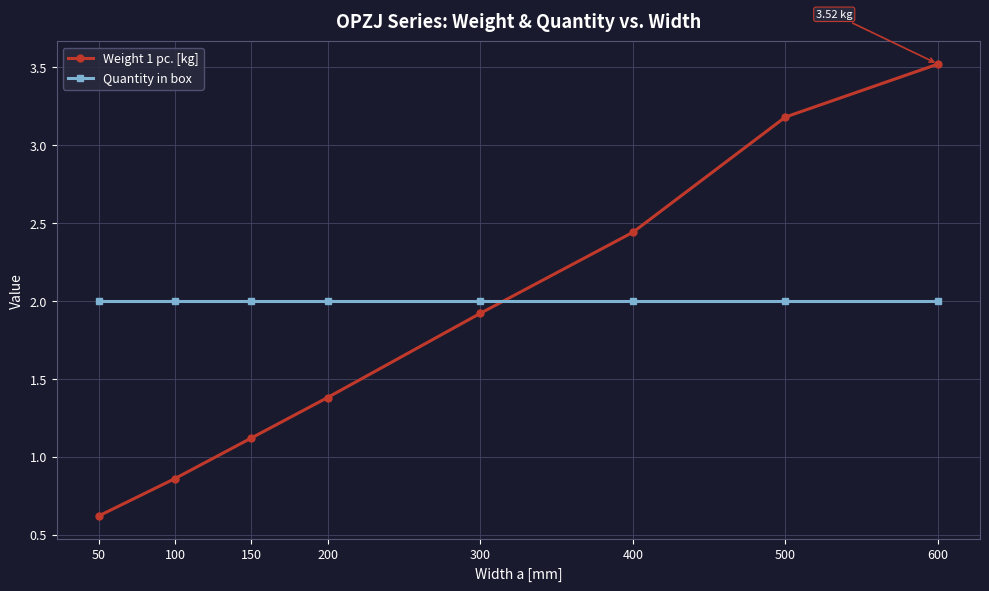

At which category is the sum across all series the highest?

600